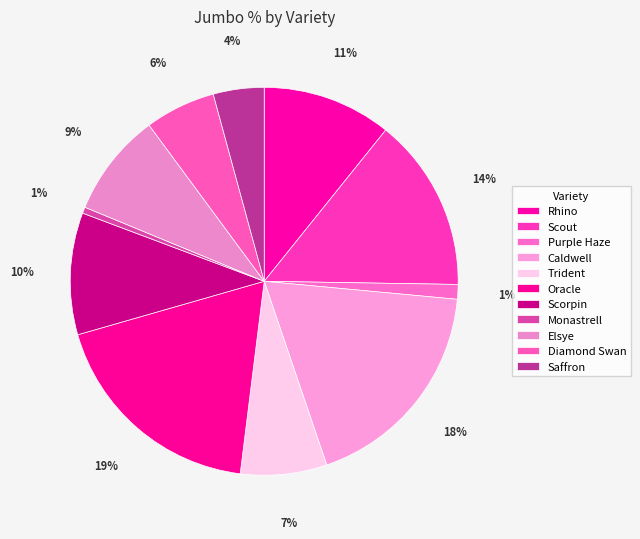

How many segments does this pie chart have?

11